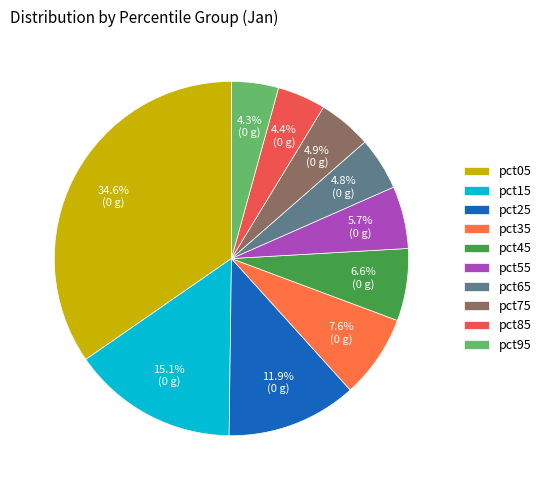

Is there a majority slice in this chart?

No